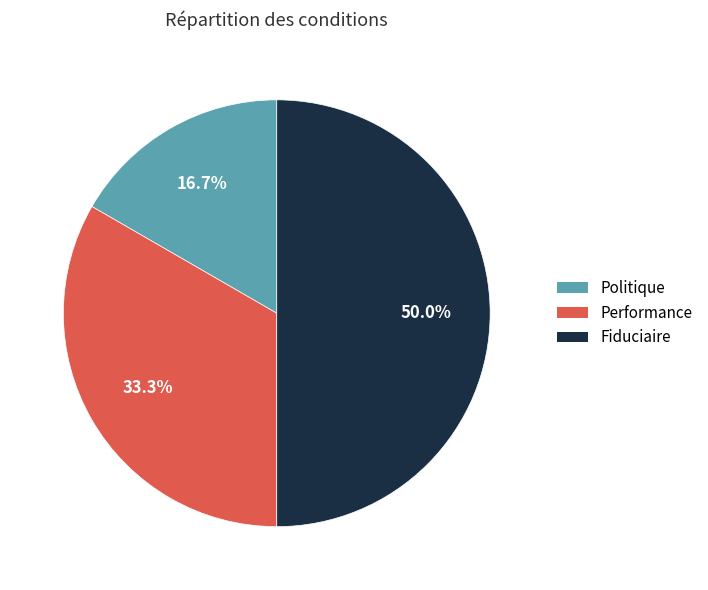

Does Politique account for over 50% of the chart?

No